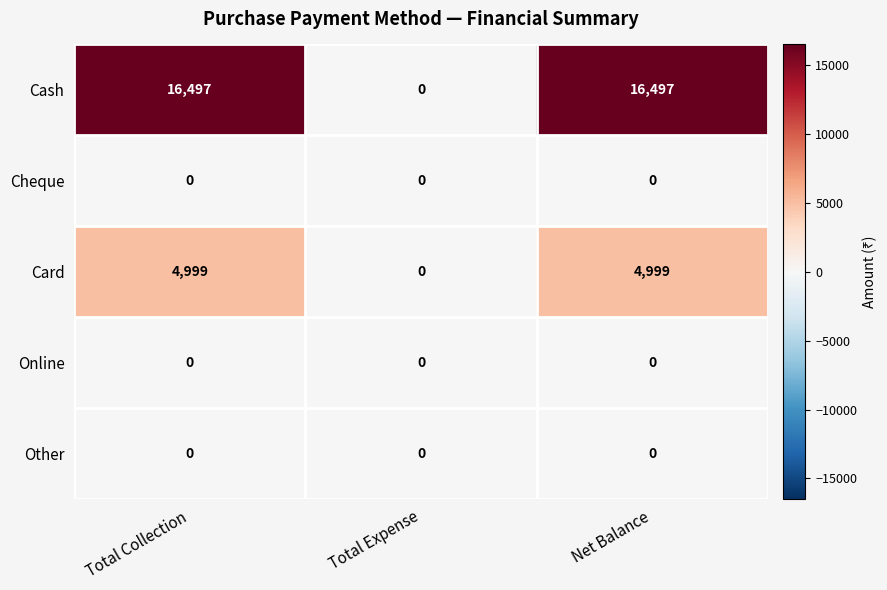

Reading left to right, list all the values displayed in this chart.

Cash: 16497	0	16497
Cheque: 0	0	0
Card: 4999	0	4999
Online: 0	0	0
Other: 0	0	0